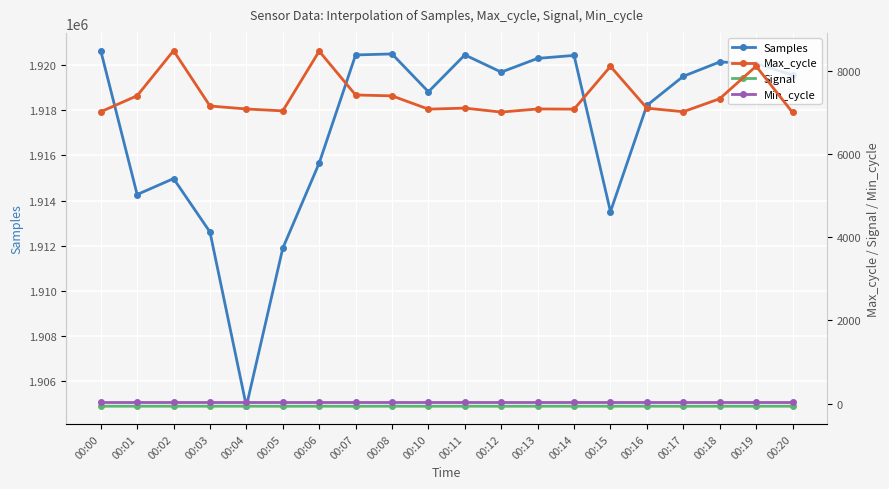

Reading left to right, what are all the values shown in this chart?

Samples: 1920659	1914265	1914974	1912600	1904856	1911879	1915664	1920469	1920514	1918832	1920471	1919706	1920316	1920448	1913505	1918226	1919520	1920158	1920084	1919577
Max_cycle: 7025	7411	8496	7164	7092	7046	8484	7429	7408	7088	7113	7017	7093	7088	8118	7112	7026	7339	8123	7009
Signal: -64	-64	-64	-64	-64	-65	-64	-65	-64	-65	-64	-65	-64	-64	-64	-64	-65	-64	-64	-64
Min_cycle: 28	28	28	28	28	28	28	28	28	28	28	28	28	28	28	28	28	28	28	28